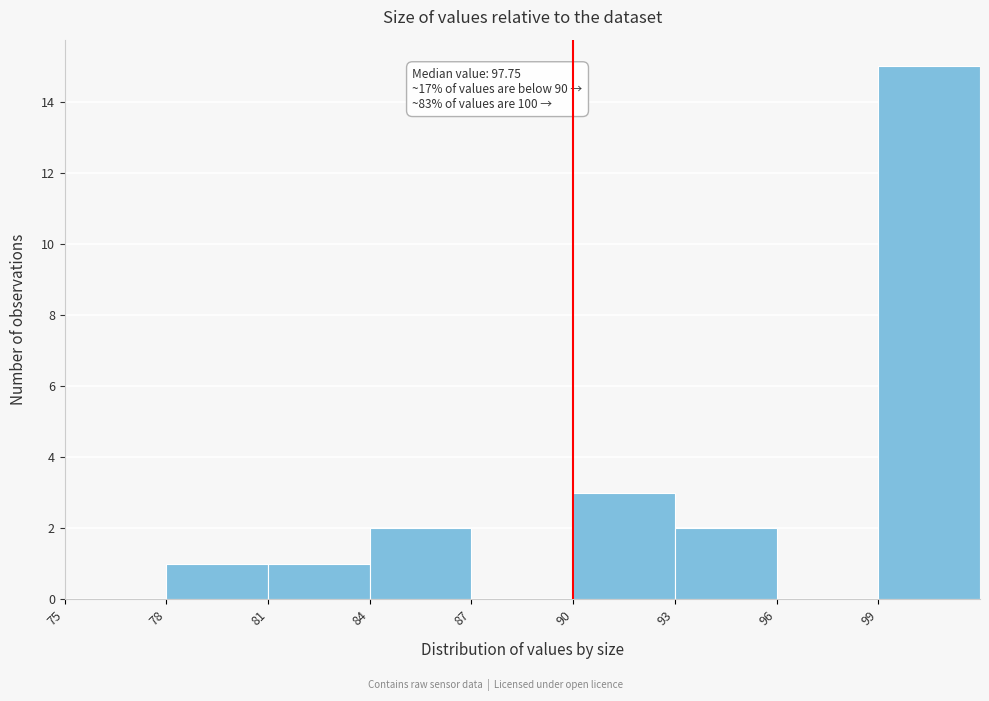

Over which range of the x-axis is the bar tallest?

99 to 102